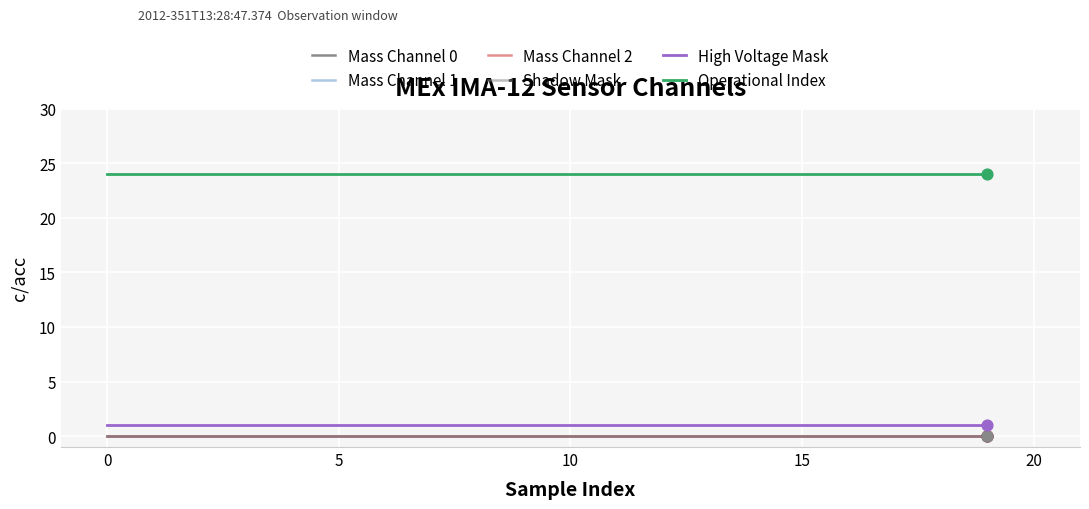

Does the chart have visible grid lines?

Yes